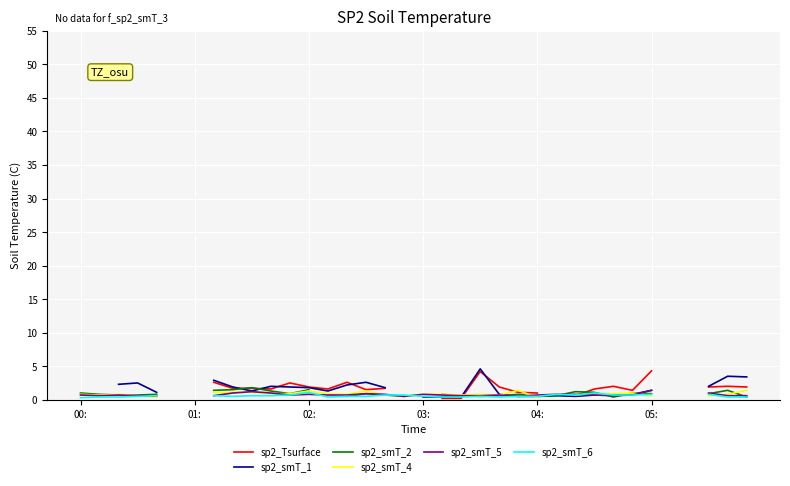

True or false: sp2_Tsurface has a value of 4.3 at 11.

False